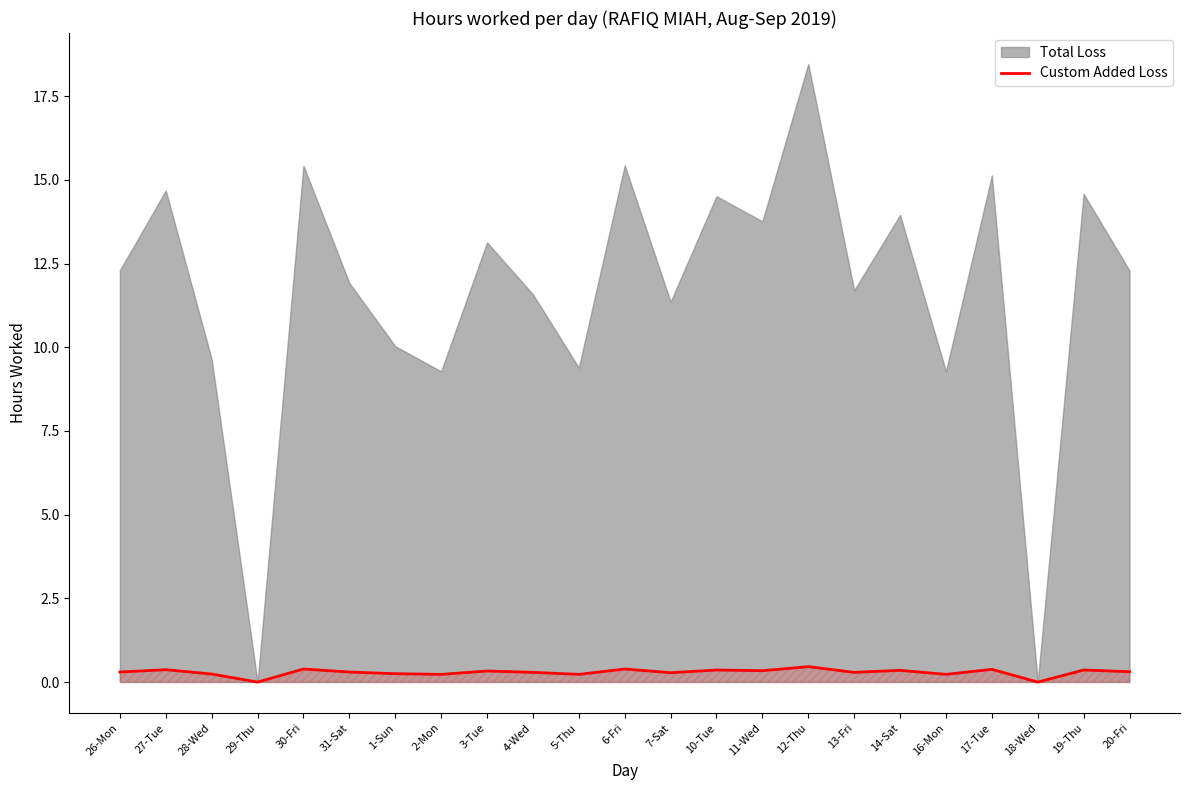

Is it true that the value at 30-Fri is 0.4?

True